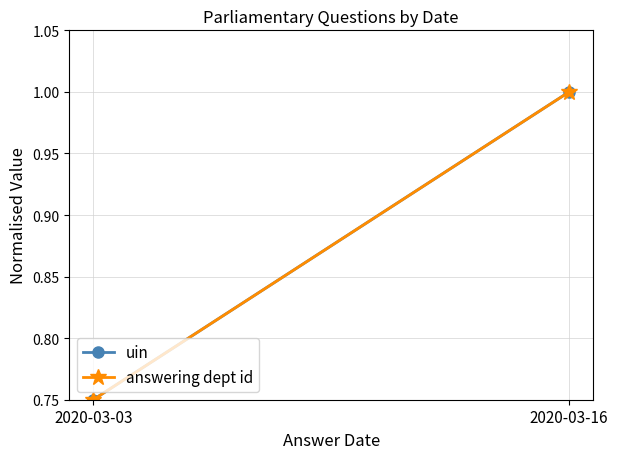

List the labels in order of uin value, largest first.

2020-03-16, 2020-03-03